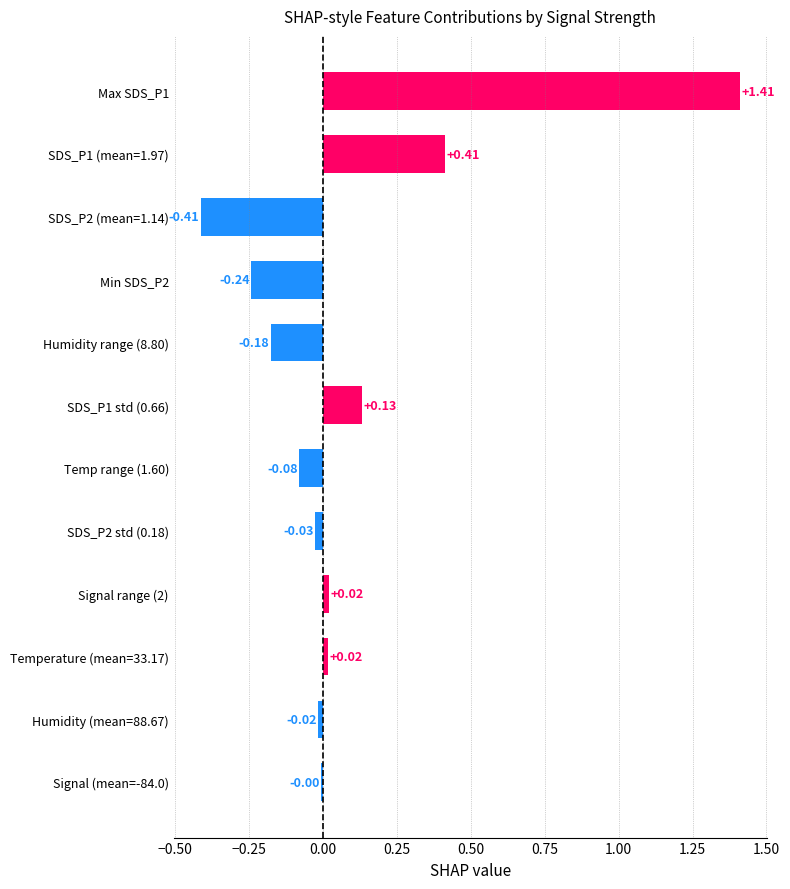

What is the change in value from SDS_P2 std (0.18) to SDS_P1 std (0.66)?

+0.2